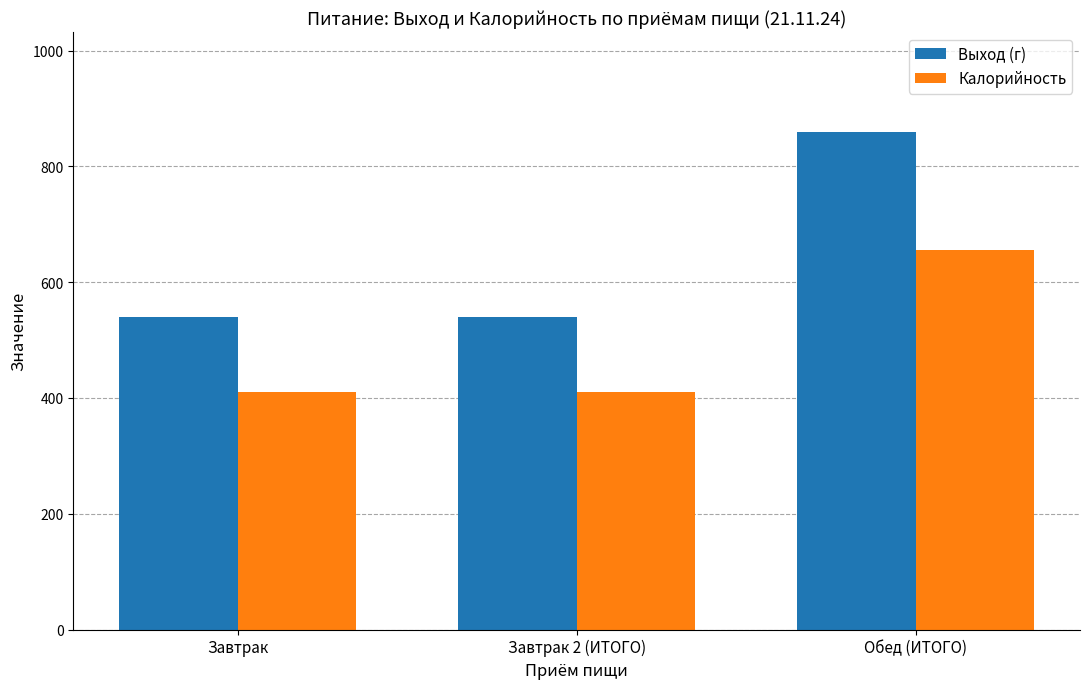

What is the average value of the Выход (г) series?

647